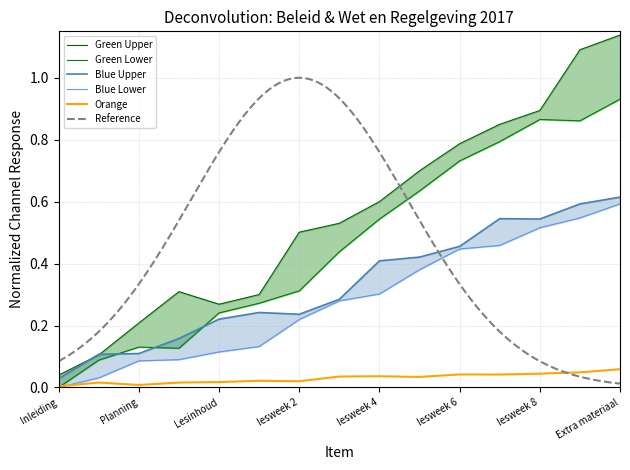

List the labels in order of value, largest first.

Extra materiaal, lesweek 9, lesweek 8, lesweek 7, lesweek 6, lesweek 5, lesweek 4, lesweek 3, lesweek 2, lesweek 1, Lesinhoud, lesprogramma in weken, Planning, beoordeling, Inleiding